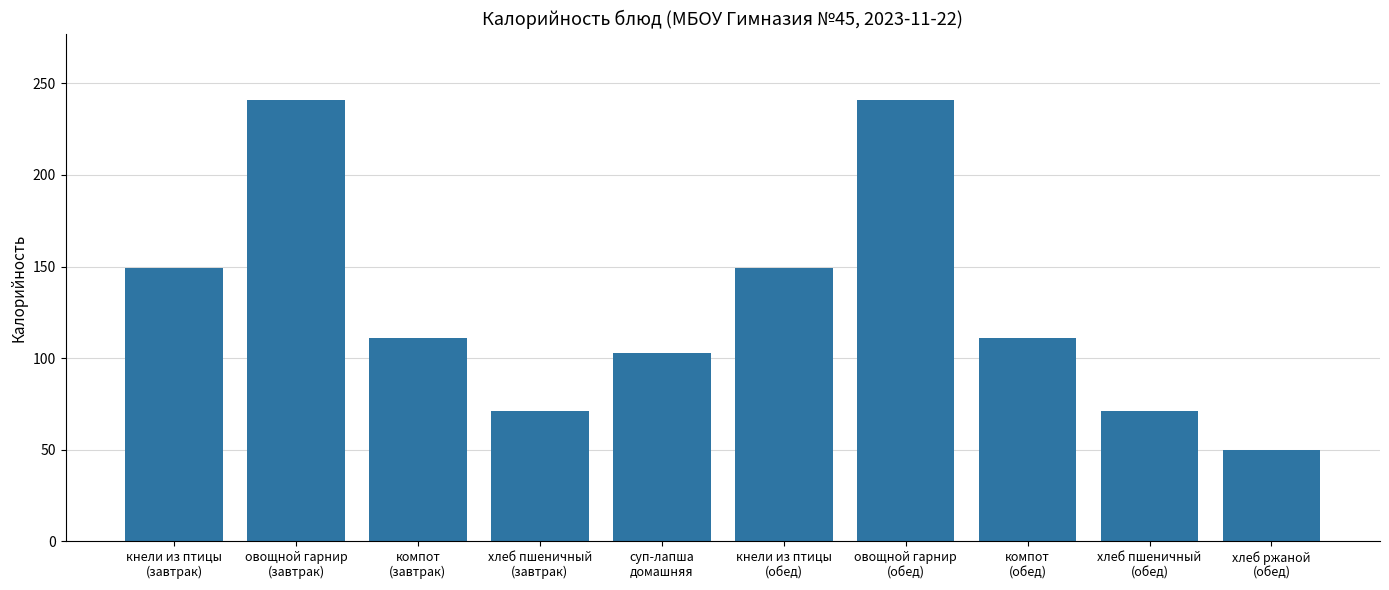

Reading left to right, extract all data points from this chart.

кнели из птицы
(завтрак)=149	овощной гарнир
(завтрак)=241	компот
(завтрак)=111	хлеб пшеничный
(завтрак)=71	суп-лапша
домашняя=103	кнели из птицы
(обед)=149	овощной гарнир
(обед)=241	компот
(обед)=111	хлеб пшеничный
(обед)=71	хлеб ржаной
(обед)=50